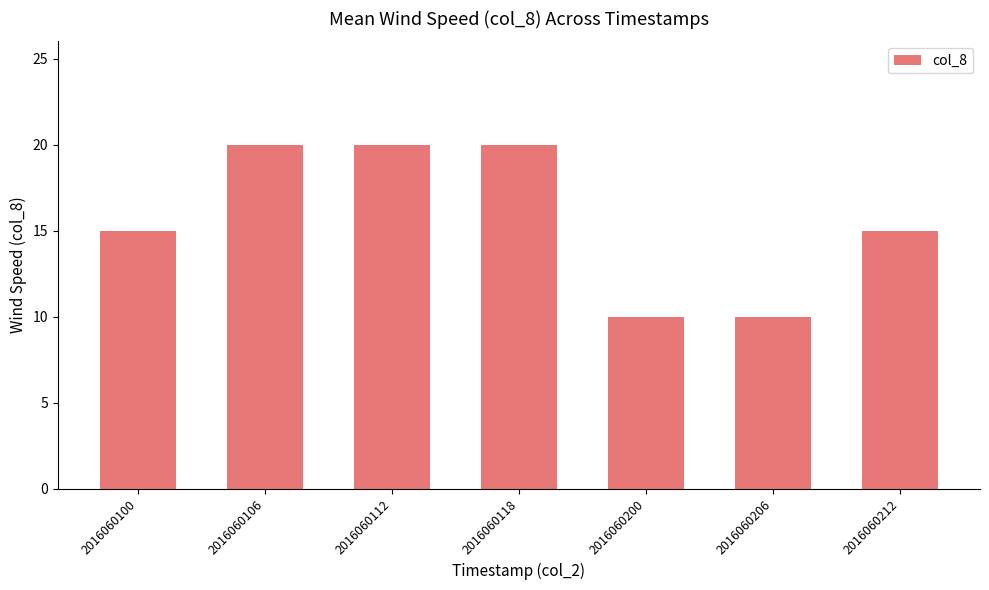

Is it true that the value at 2016060118 is 26?

False